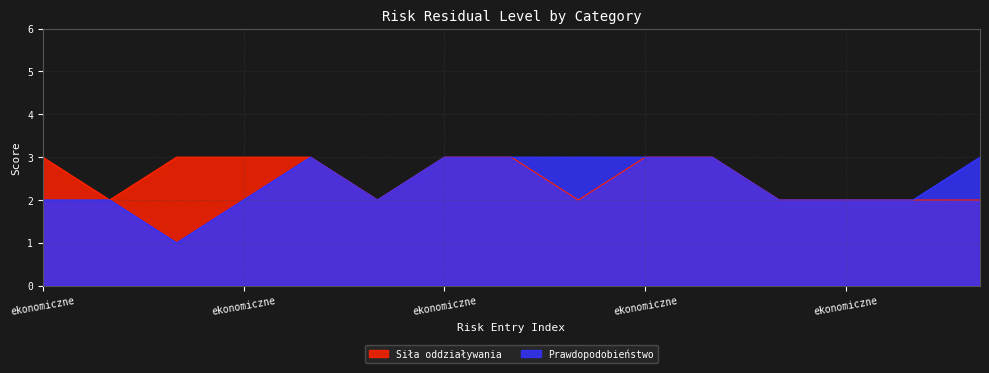

List the series in order of their peak value, highest first.

Siła oddziaływania, Prawdopodobieństwo